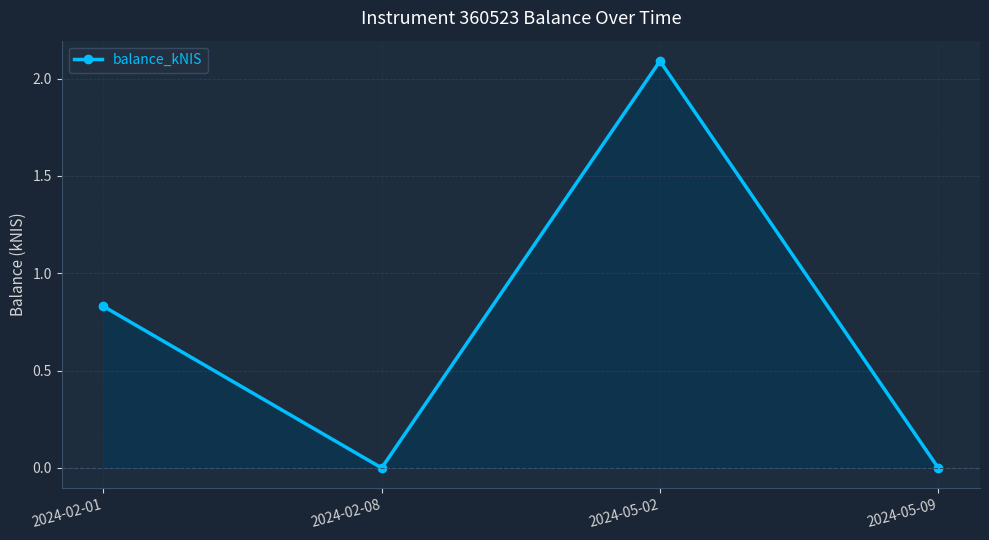

Where is the first local minimum?

2024-02-08